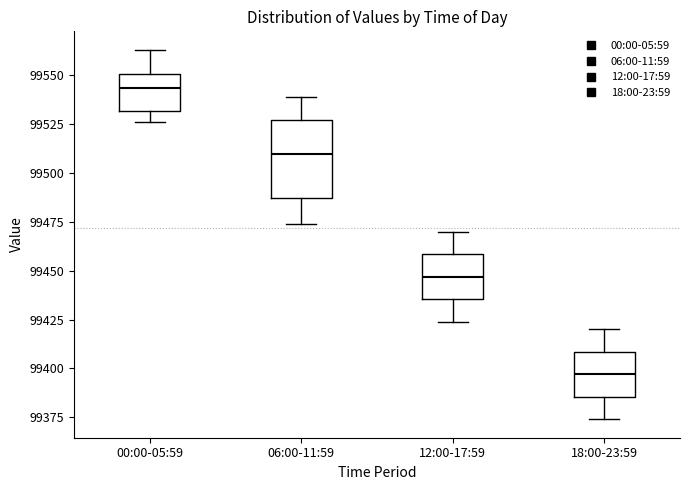

Reading left to right, transcribe this box plot: for each box, give where its median line is, the range the box spans, and where its two whiskers end, as read against the y-axis. The values are not printed on the chart, so give them approximately, as read against the axis.

00:00-05:59: median 99545, box 99530 to 99550, whiskers 99525 to 99565
06:00-11:59: median 99510, box 99485 to 99525, whiskers 99475 to 99540
12:00-17:59: median 99445, box 99435 to 99460, whiskers 99425 to 99470
18:00-23:59: median 99395, box 99385 to 99410, whiskers 99375 to 99420